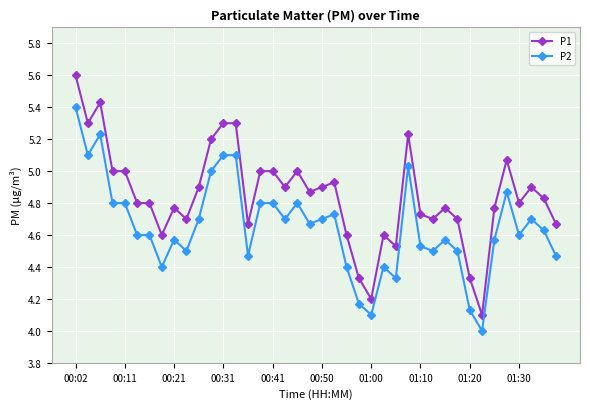

Which series has the widest spread of values?

P1